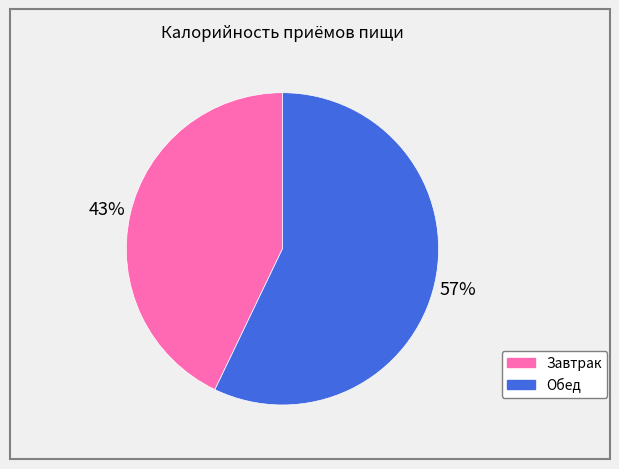

Is the sum of Завтрак and Обед greater than half?

Yes